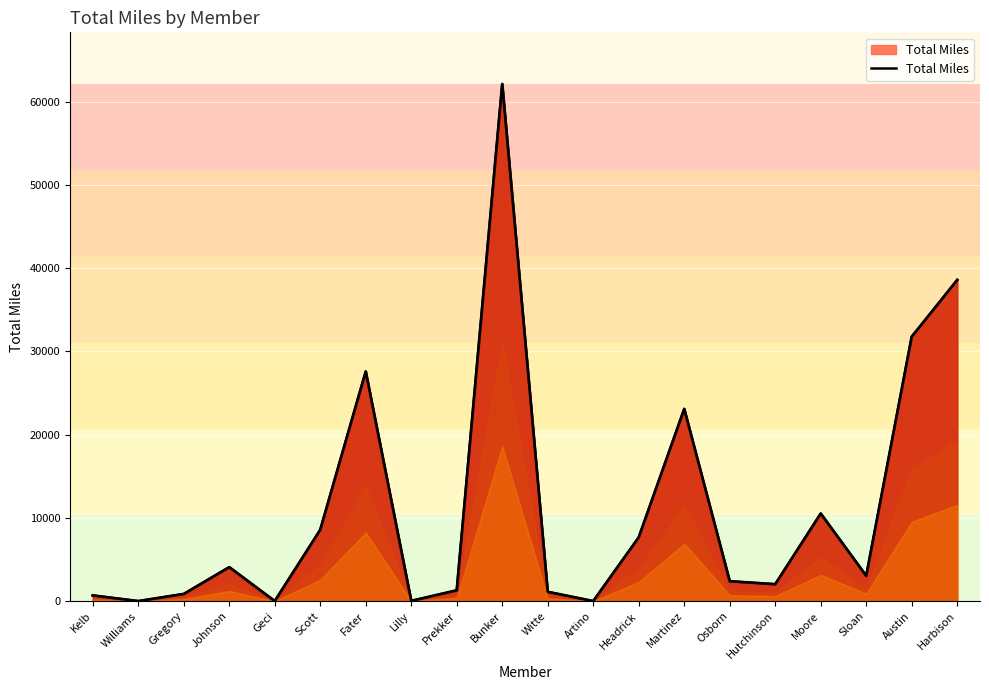

The chart shows a value of 18927 at Geci. True or false?

False